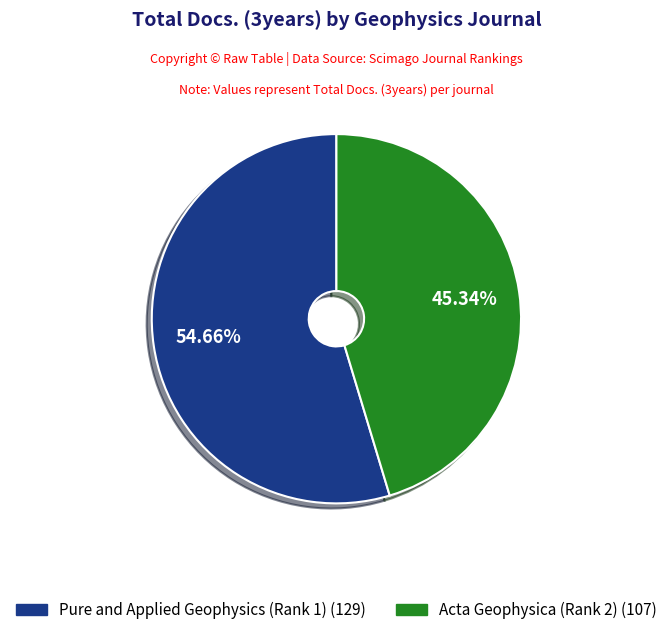

To the nearest percent, what is the combined percentage of Pure and Applied Geophysics (Rank 1) and Acta Geophysica (Rank 2)?

100%